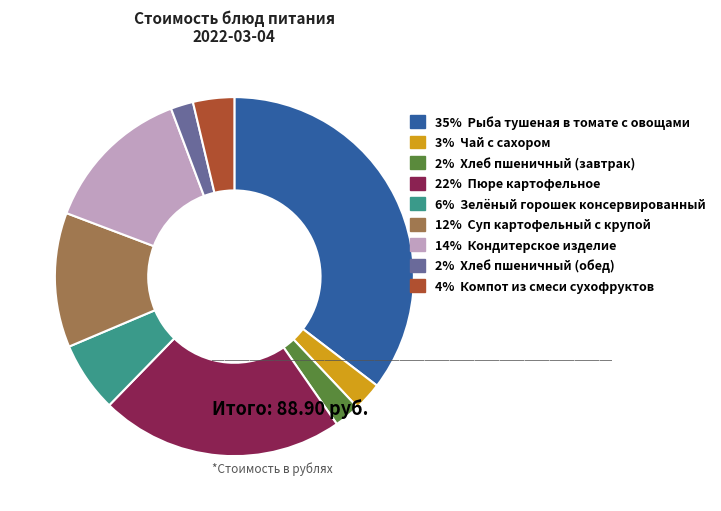

Is 2% Хлеб пшеничный (обед) the majority of the pie?

No